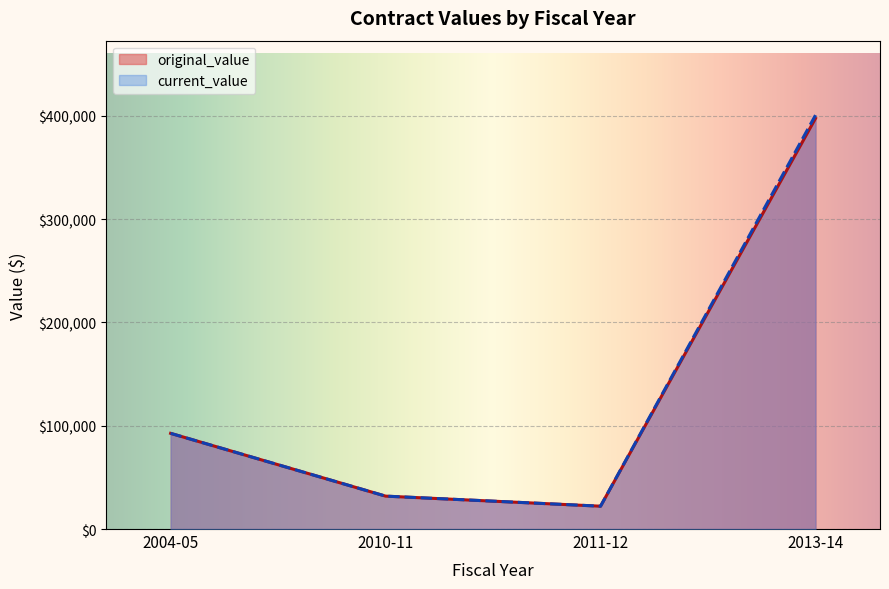

True or false: original_value and current_value cross at least once.

False